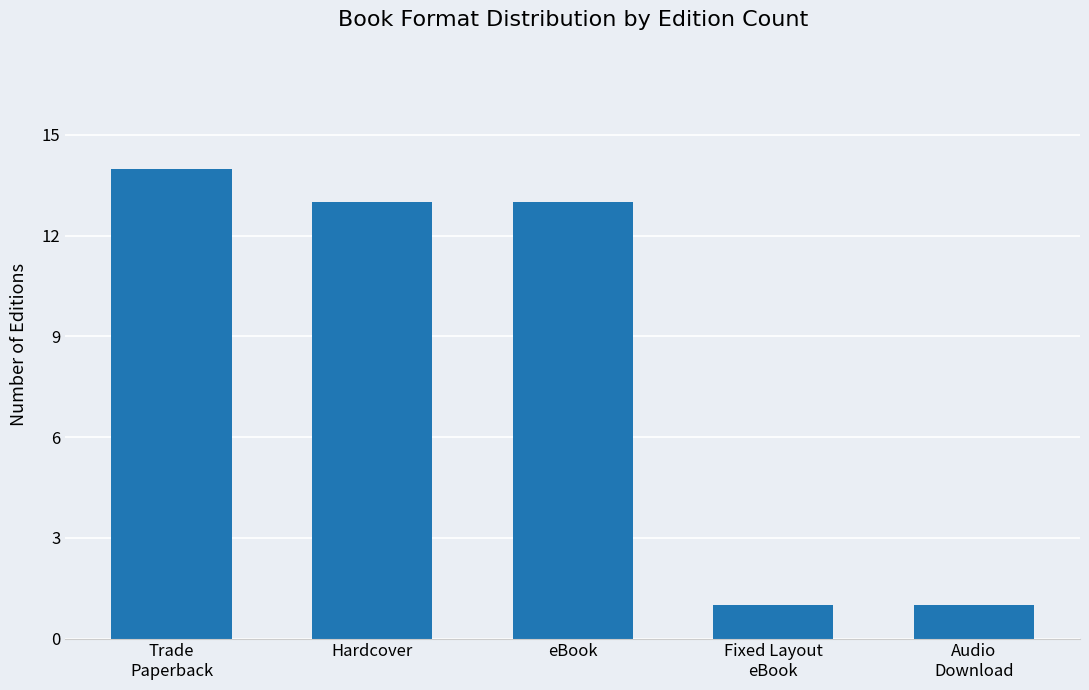

What is the value of the 4th bar from the left?

1